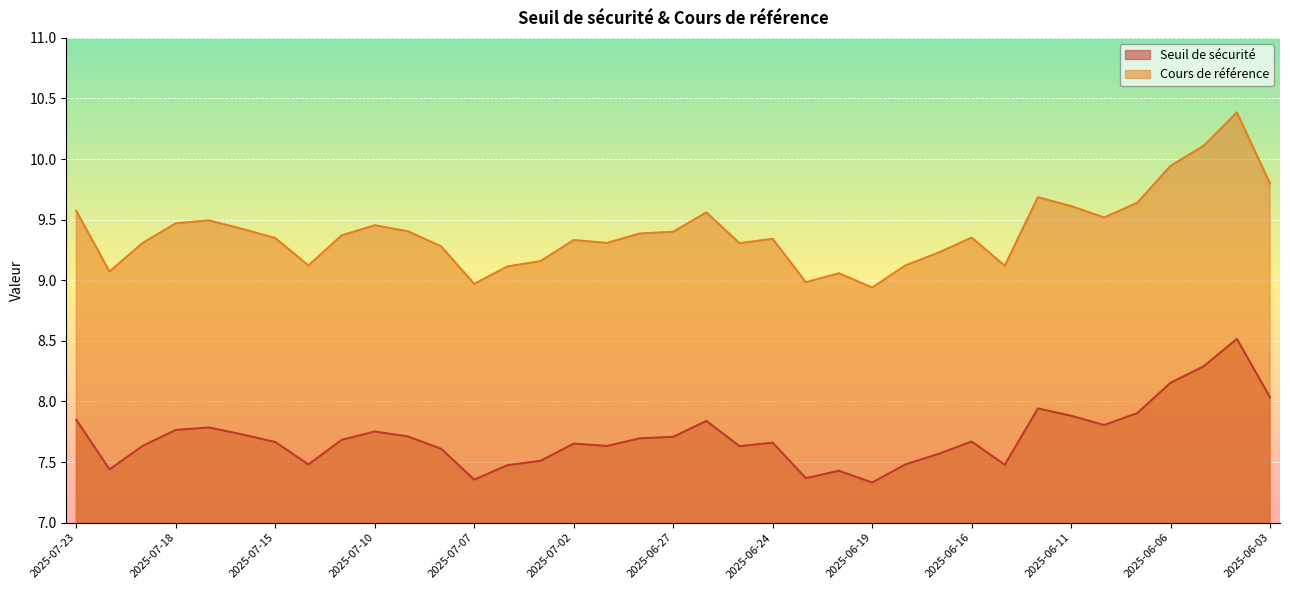

What is the label of the 27th point from the right?

2025-07-09